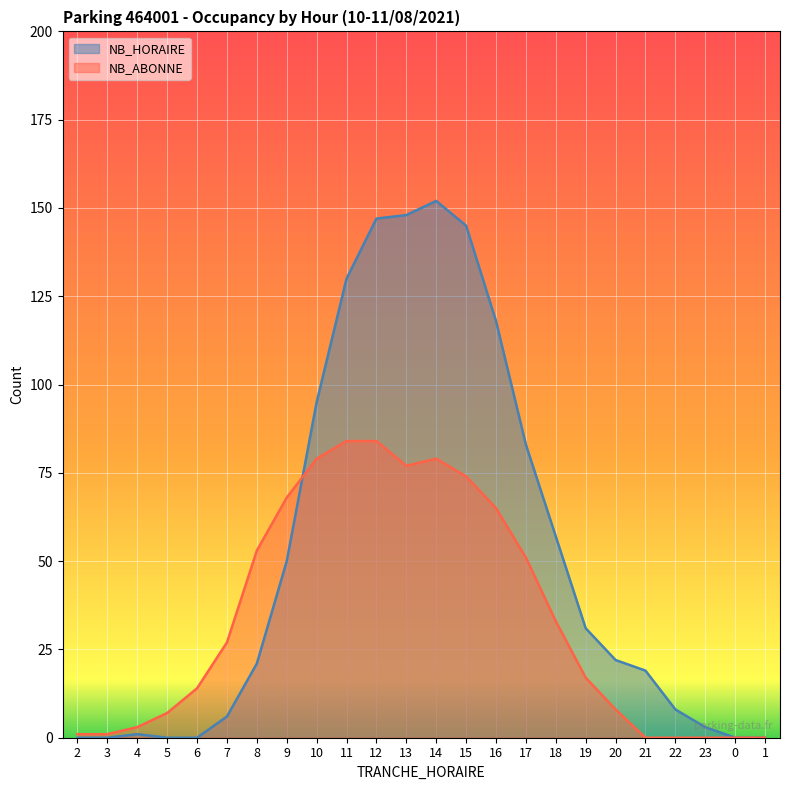

What are all the series names shown in the legend?

NB_HORAIRE, NB_ABONNE